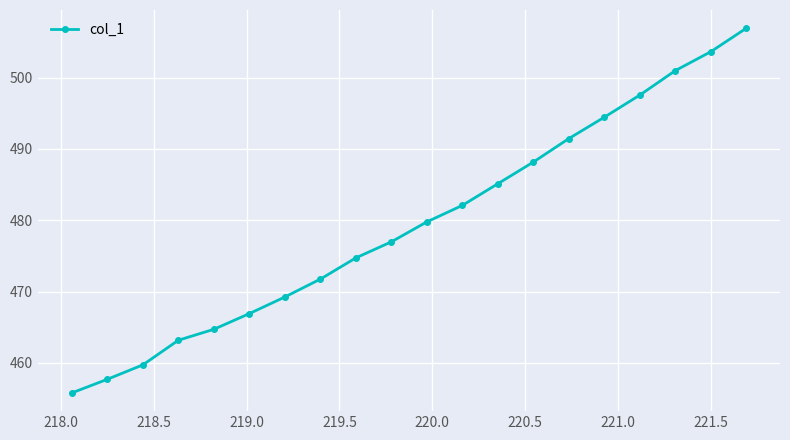

What is the value of the 2nd point from the left?

457.7